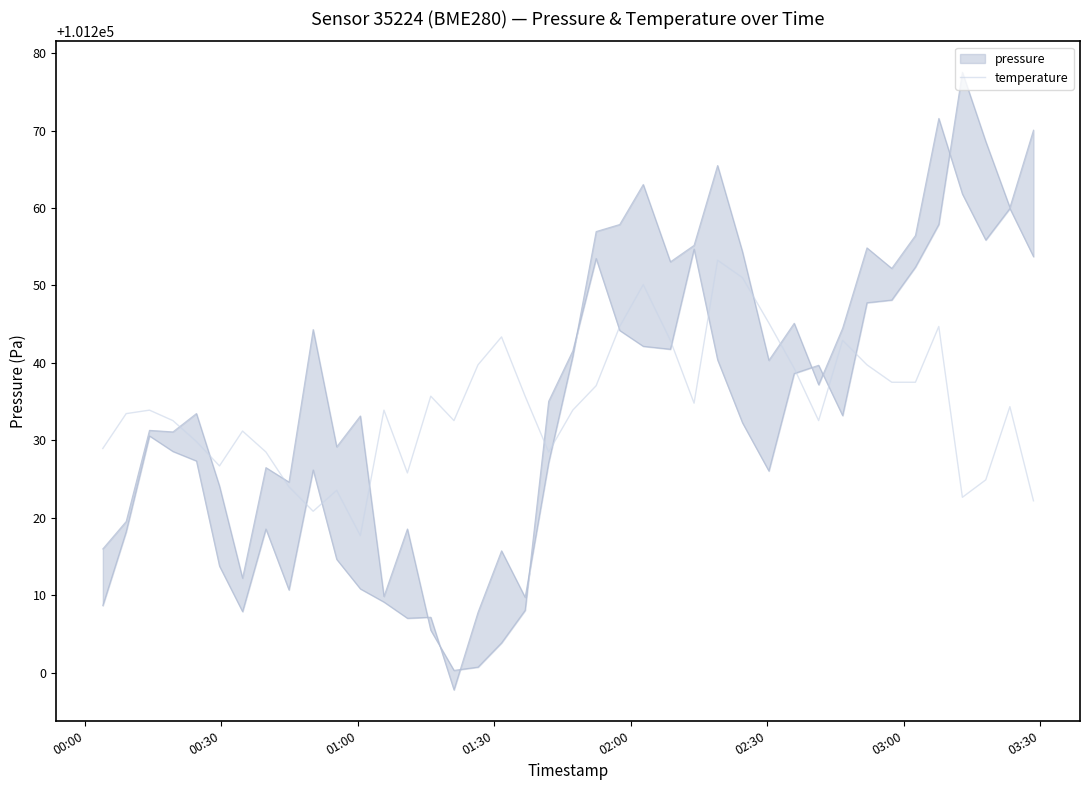

What is the highest value of the temperature series?

101253.3